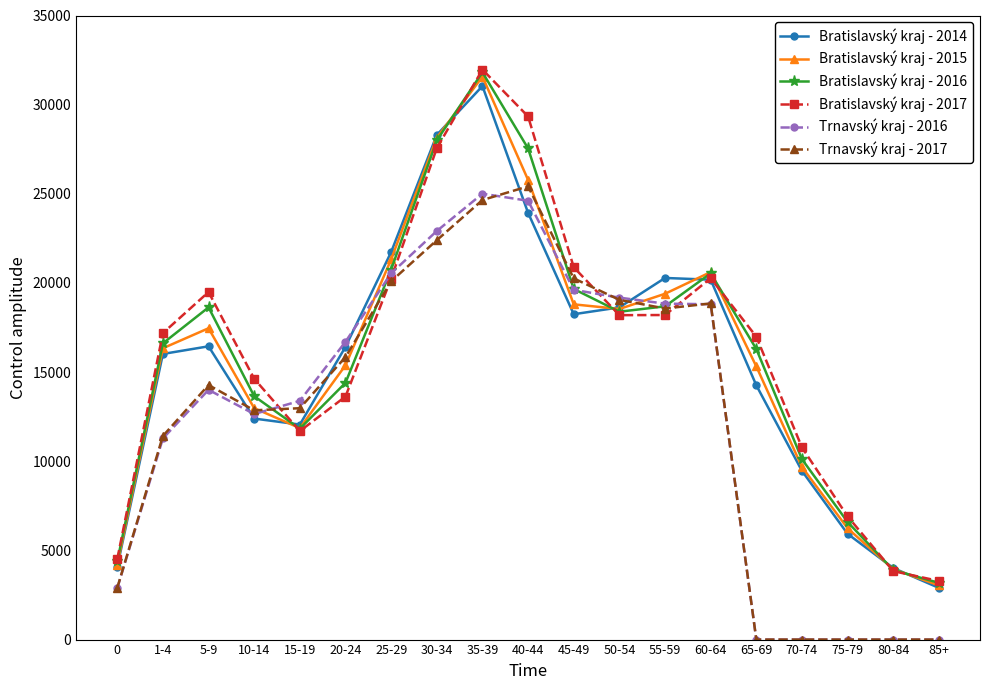

At which category does Trnavský kraj - 2017 reach its first local peak?

5-9